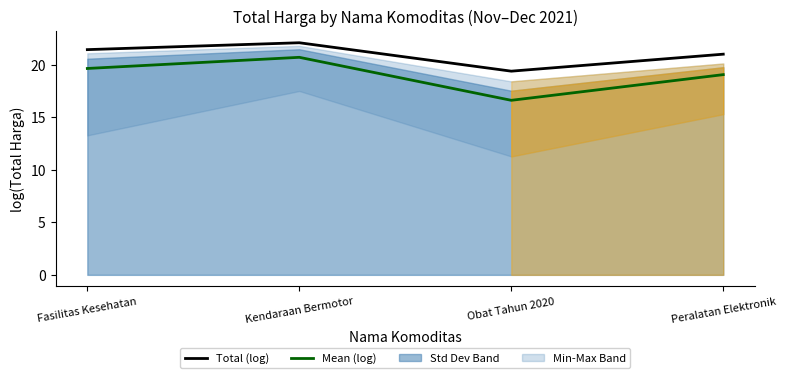

True or false: Obat Tahun 2020 and Peralatan Elektronik intersect in this chart.

False